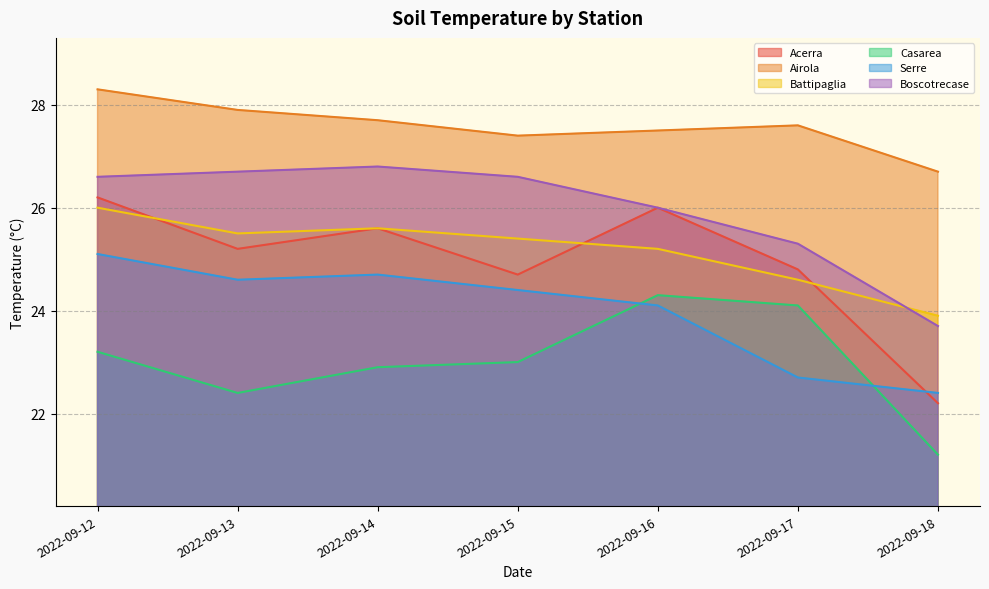

What is the value of the Serre point at the 1st from the left?

25.1